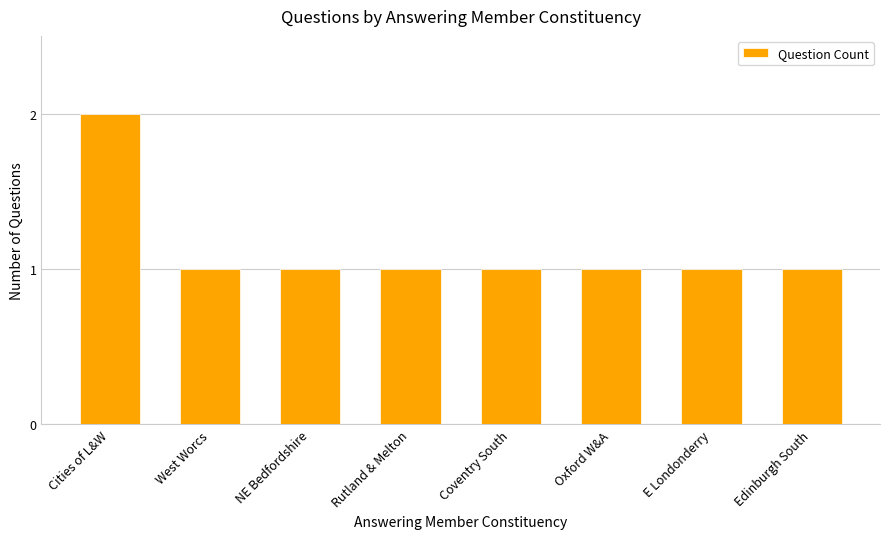

Are the bars grouped side by side (vs. stacked)?

No